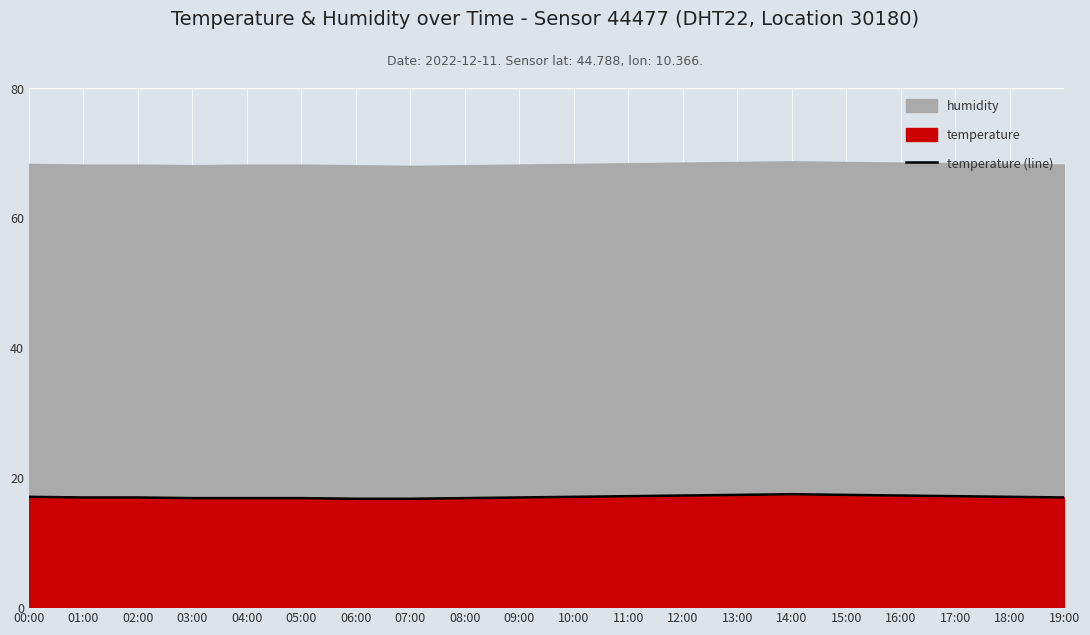

What is the value of the 7th point from the left?

16.7